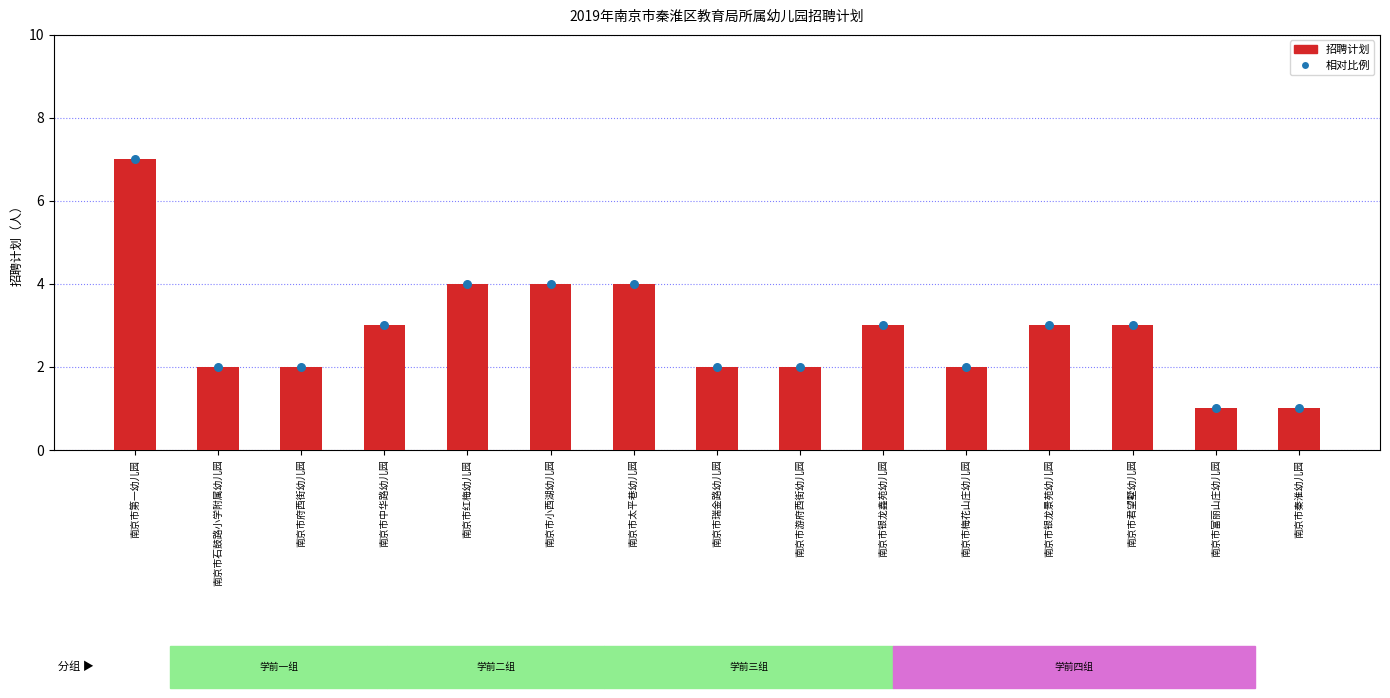

Which series has the widest spread of Y values?

招聘计划